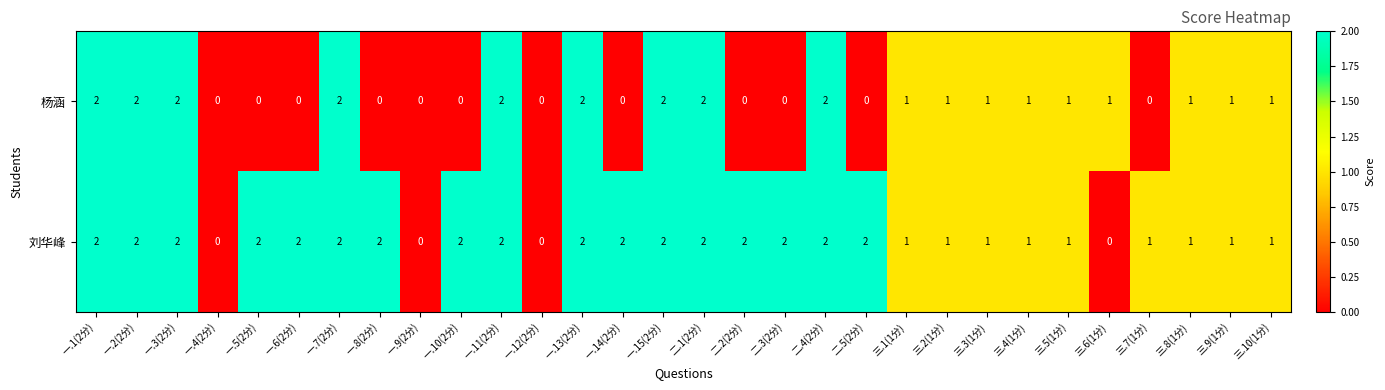

Which series has the largest total across all categories?

刘华峰